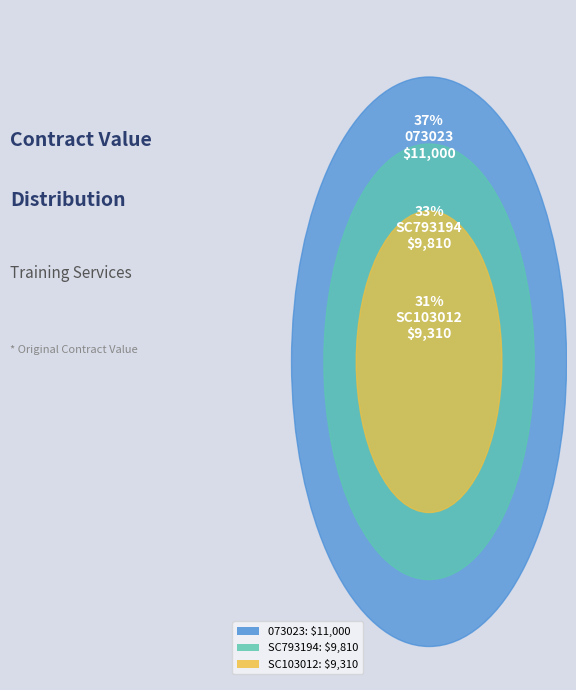

How many slices are in this pie chart?

3